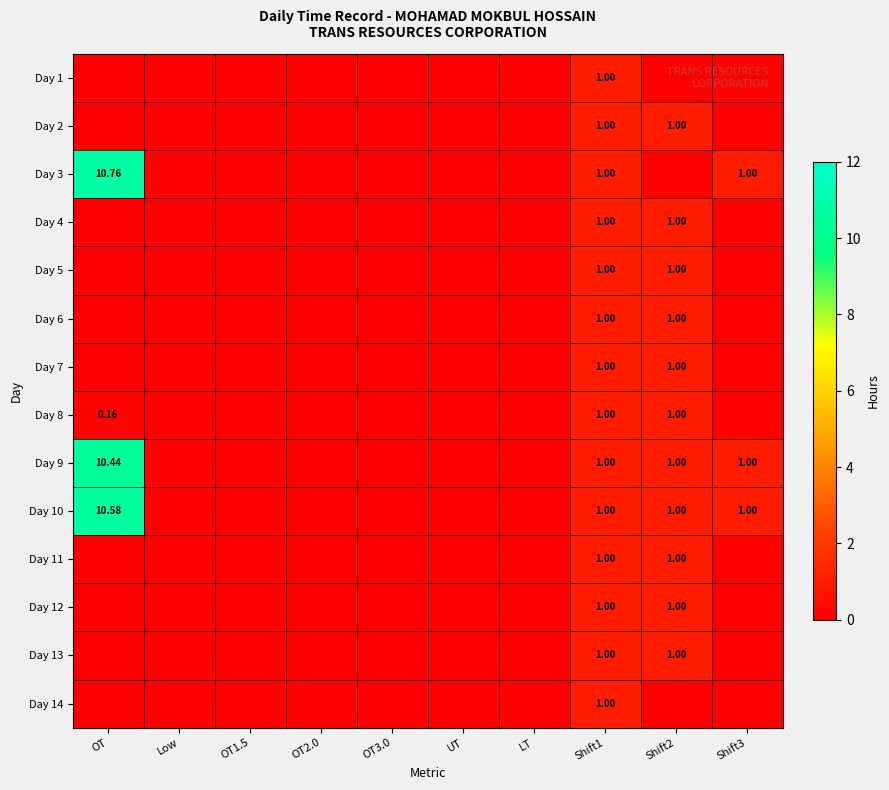

Is it true that Day 10 equals 7.0 at LT?

False